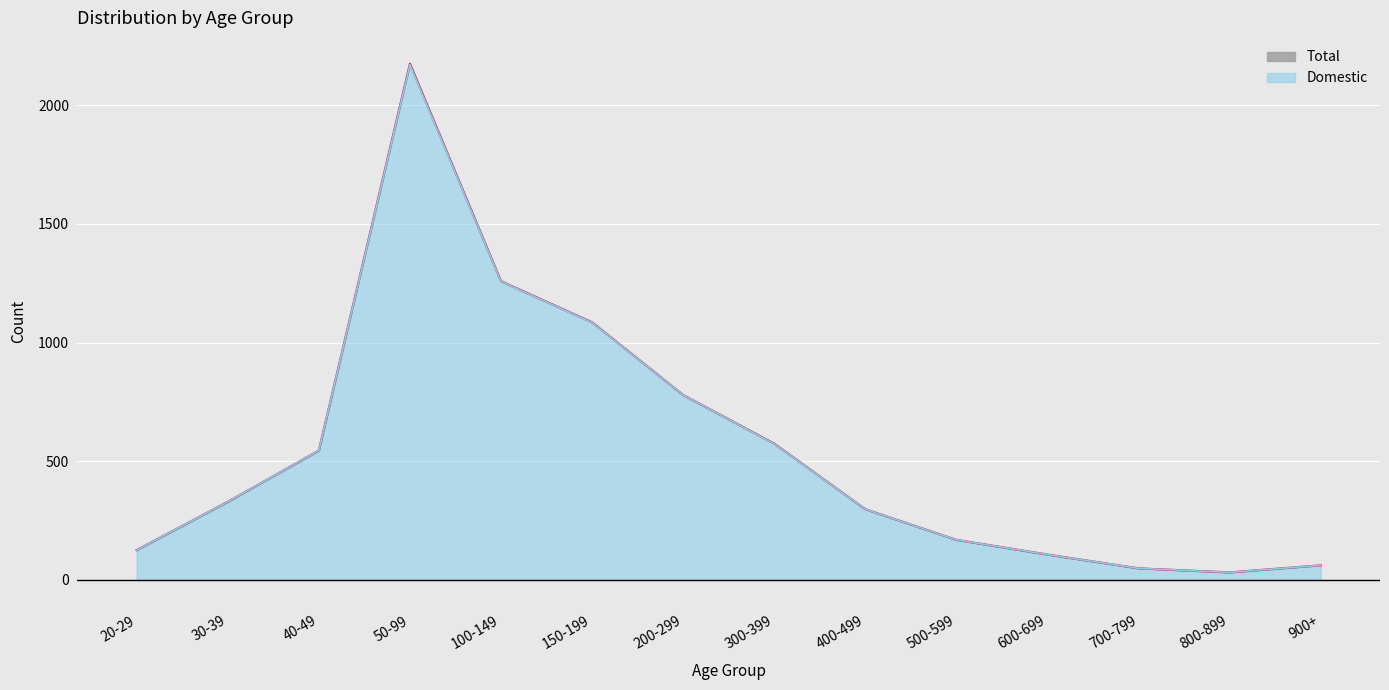

Reading right to left, list all the values displayed in this chart.

Total line: 62	32	49	107	169	298	574	779	1085	1258	2174	545	329	126
Domestic line: 62	32	49	107	169	298	573	779	1084	1257	2170	545	329	126